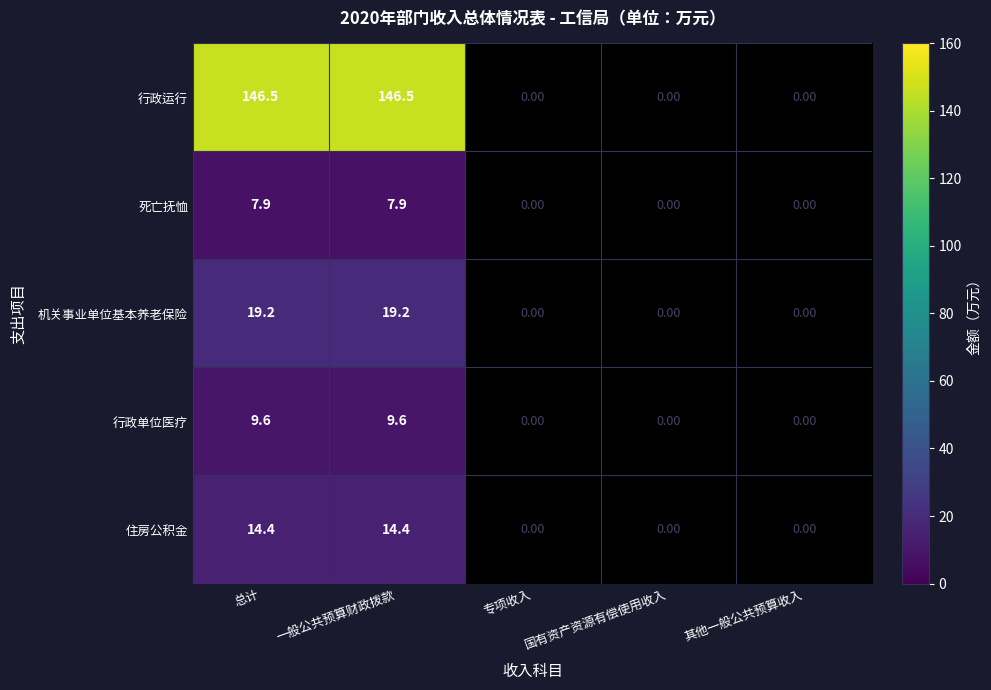

Between 国有资产资源有偿使用收入 and 其他一般公共预算收入, which is larger?

国有资产资源有偿使用收入